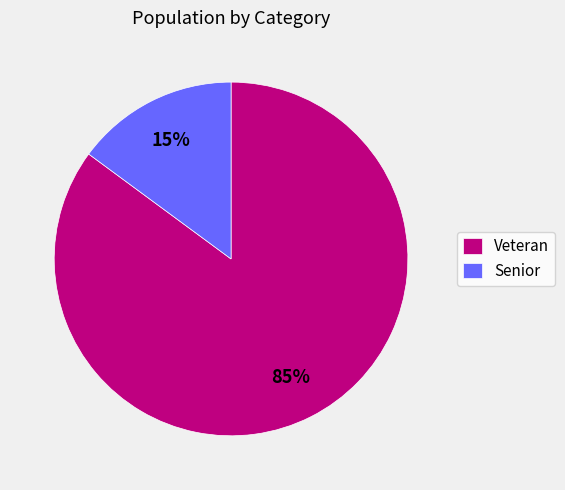

Which slice represents more than half of the pie?

Veteran